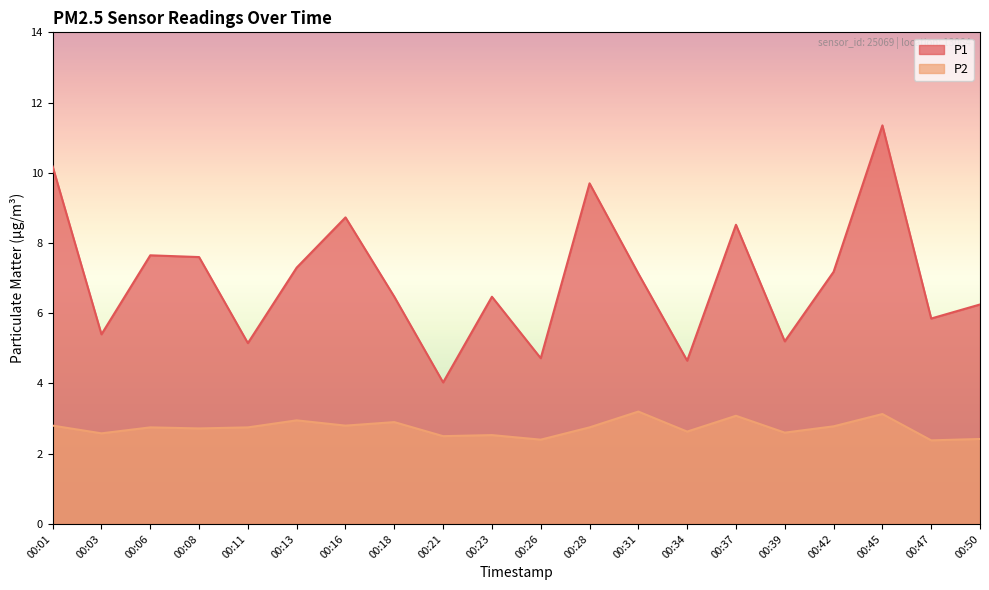

Which series has the largest range (max minus min)?

P1